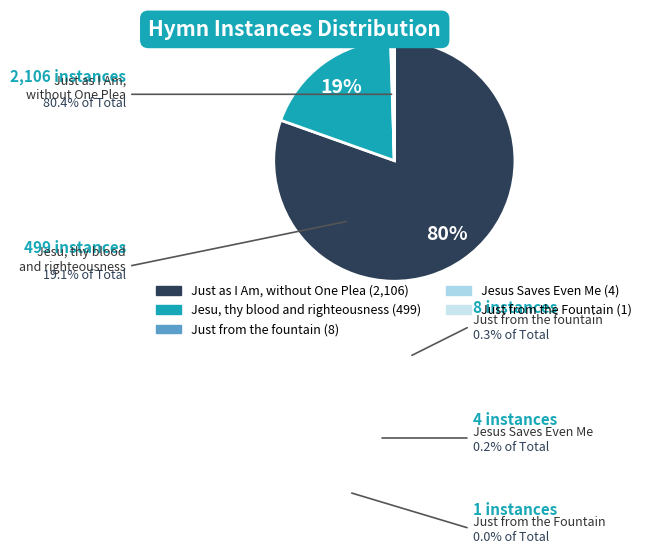

Is there any slice that represents more than half of the pie?

Yes